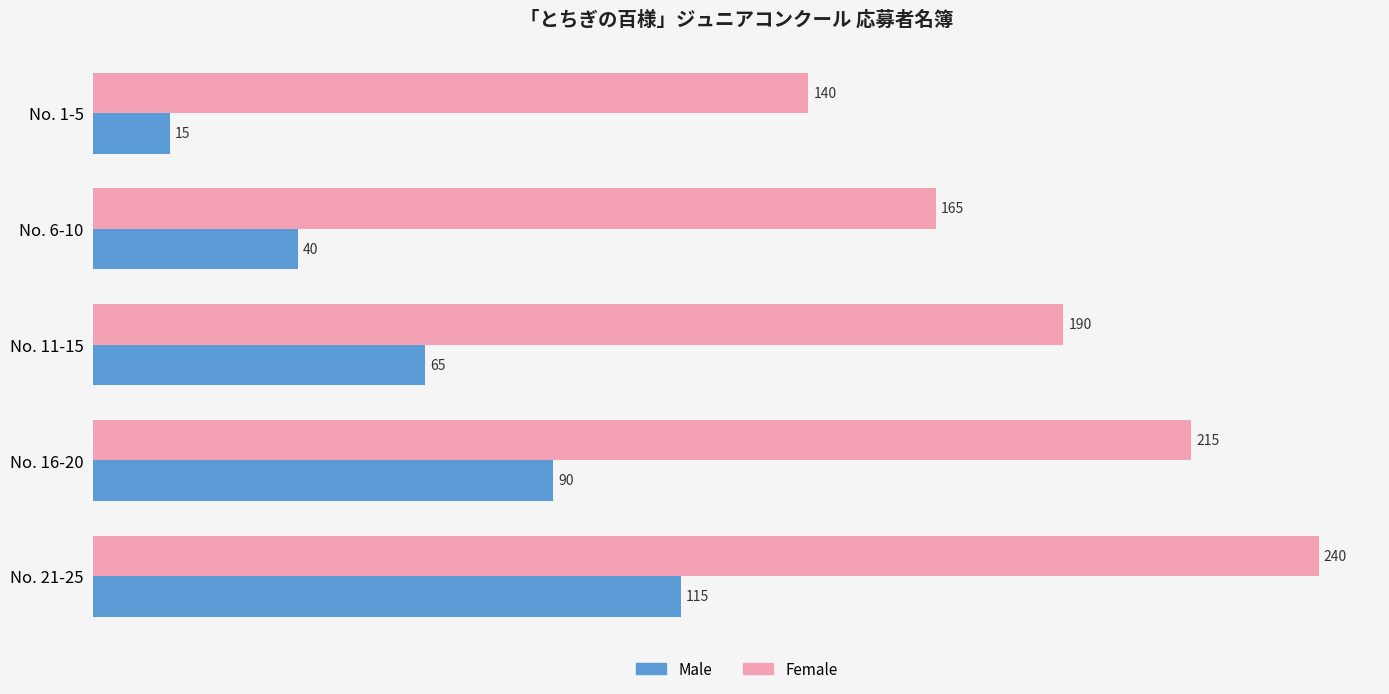

Count the Female values in the range 165 to 215.

3